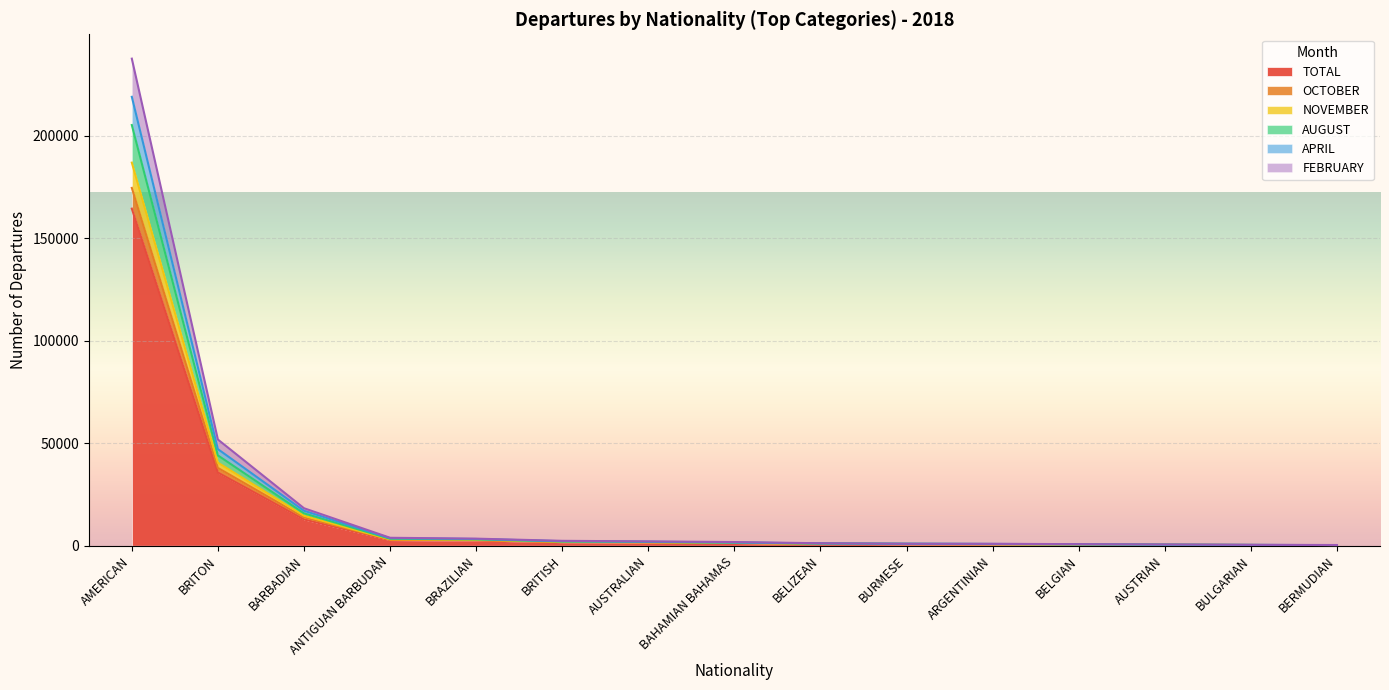

Which category has the highest value in the TOTAL series?

AMERICAN